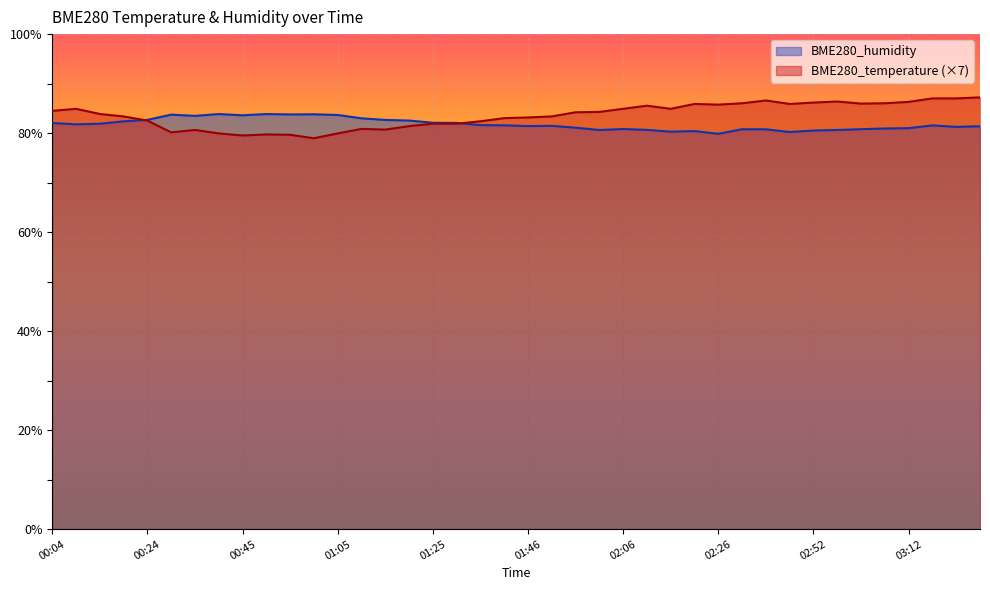

What is the label of the 5th point from the left?

00:24